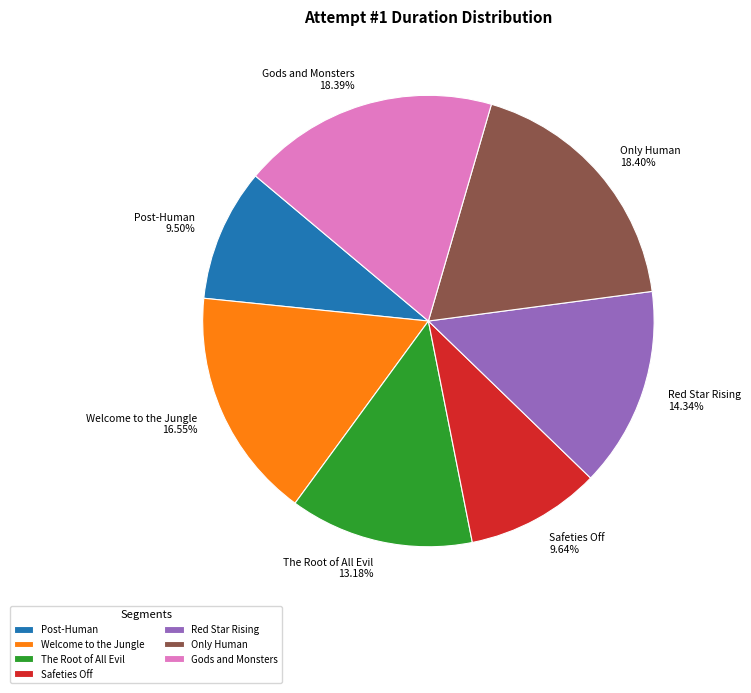

How many segments does this pie chart have?

7